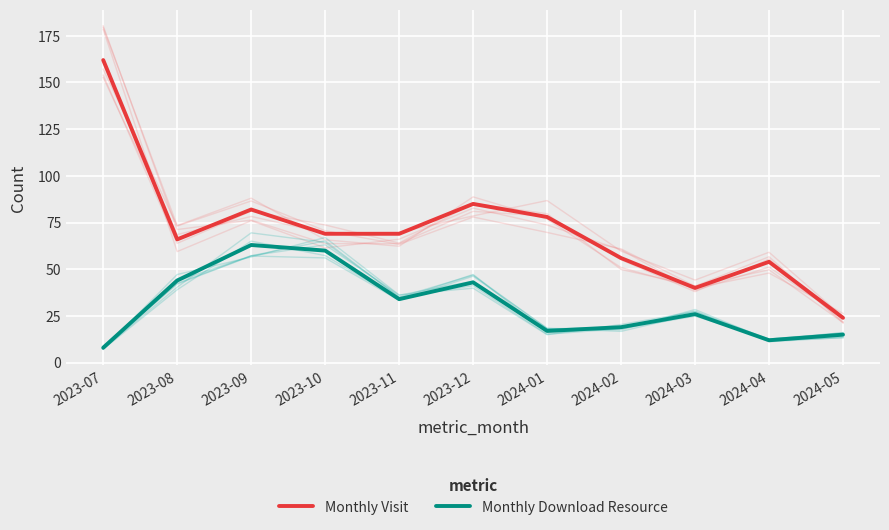

What is the sum of the Monthly Visit values at 2023-07 and 2024-02?

218